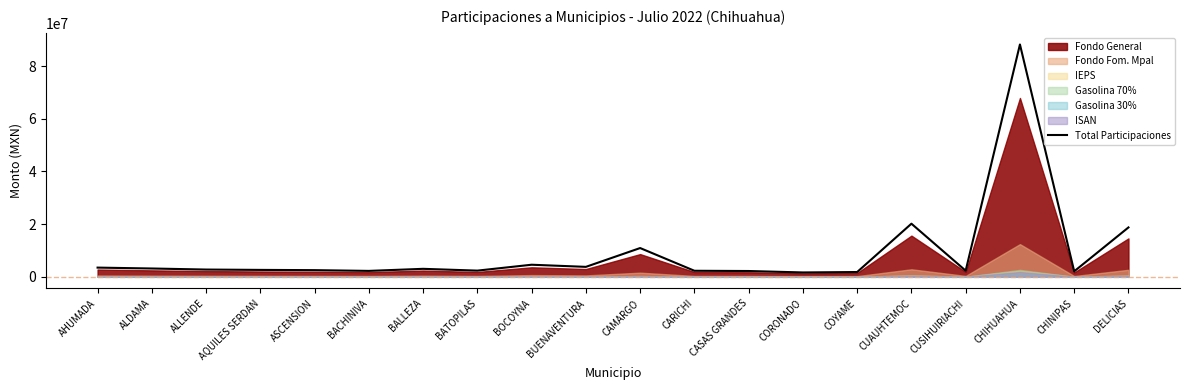

How many values are below 2758086?

10